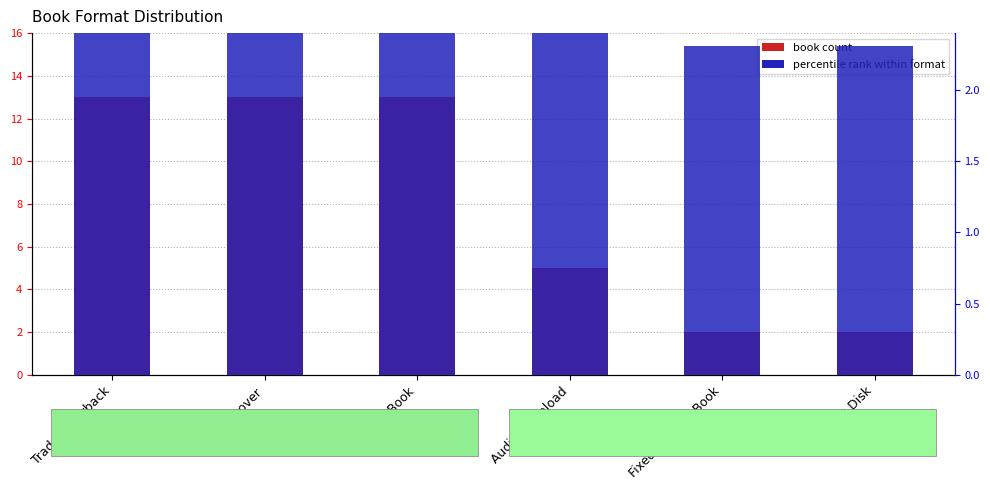

Which label corresponds to the smallest value in the chart?

Fixed Layout eBook